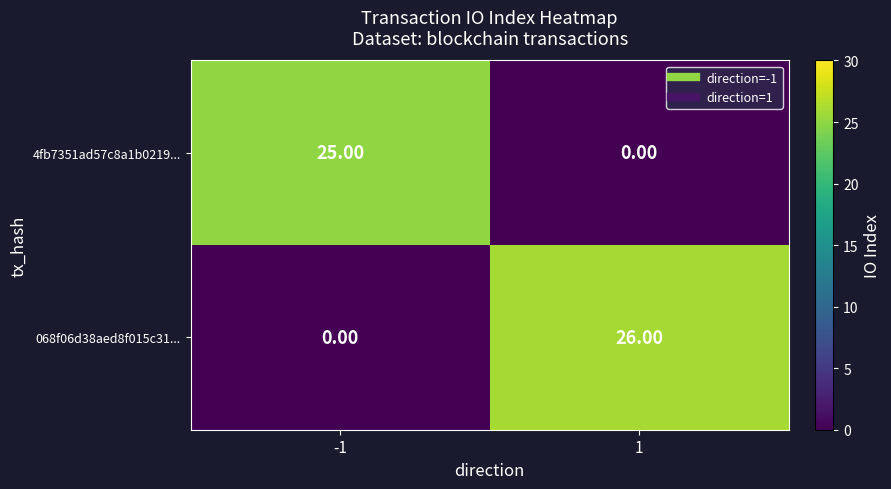

What is the total value across all series at 1?

26